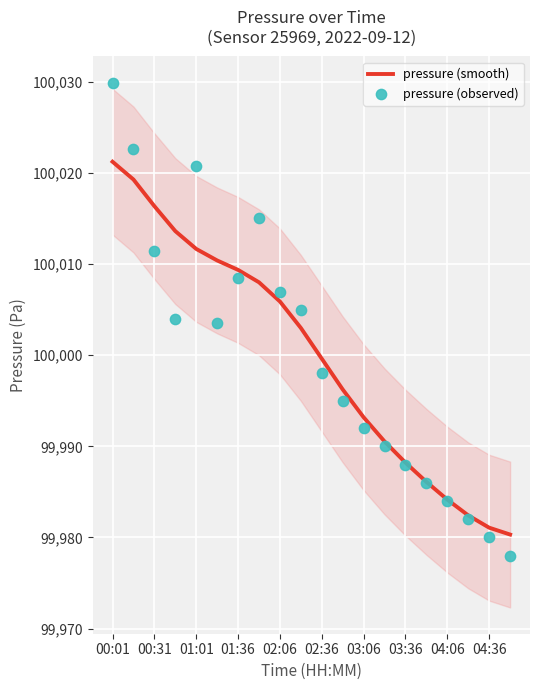

Which series contains the lowest Y value?

pressure (observed)